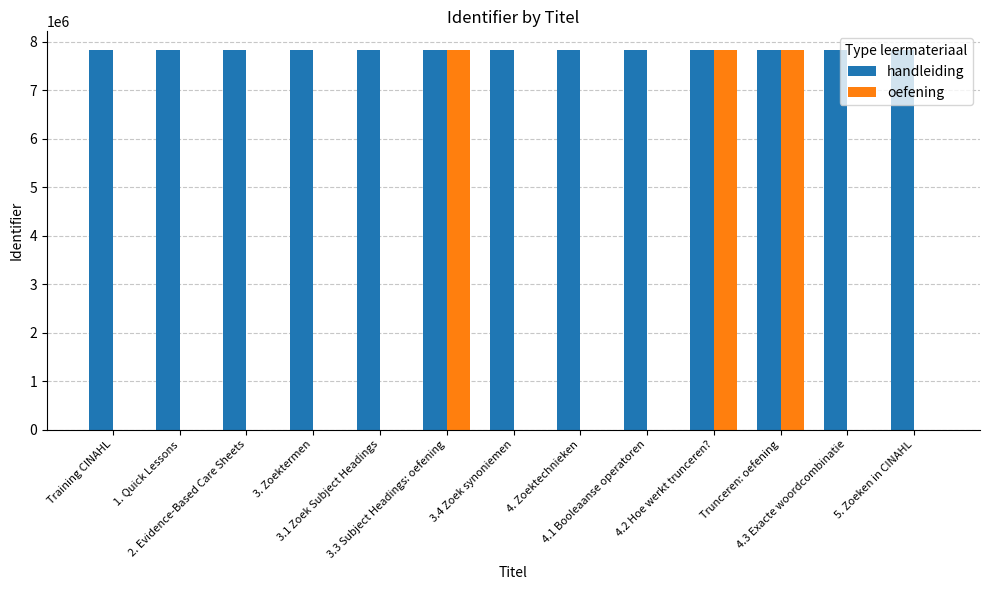

What is the sum of all oefening values?

23481633